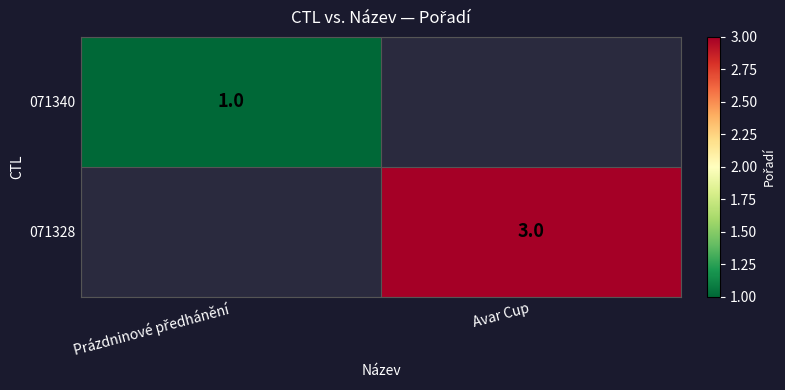

True or false: 071328 has a value of 3 at Avar Cup.

True